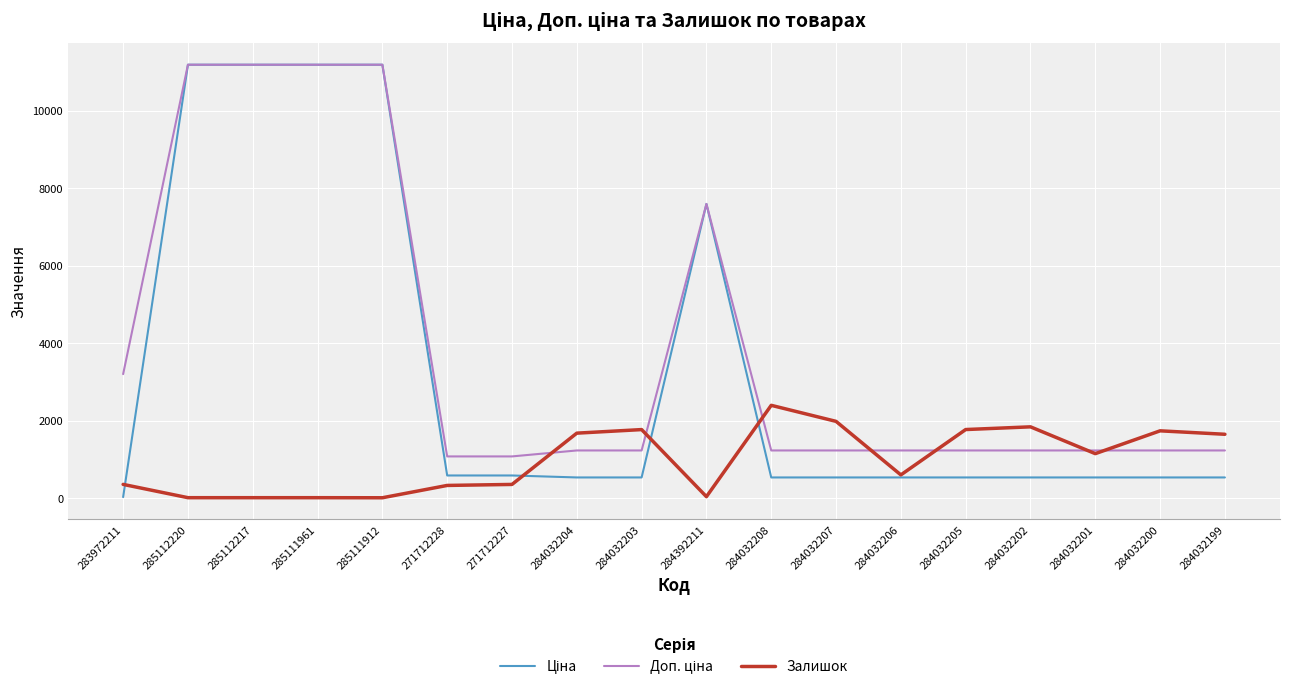

At which label does Залишок reach its peak?

284032208